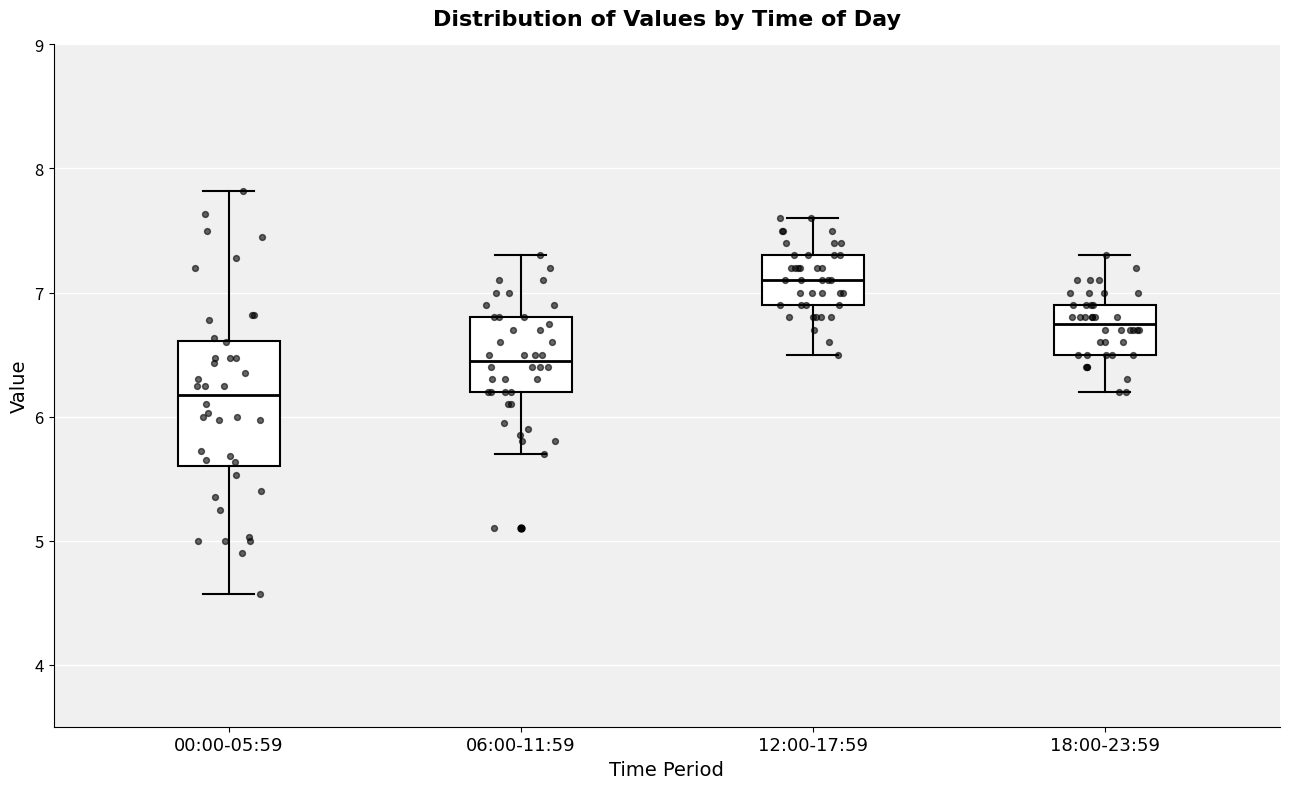

Where does the lower whisker of the box for 06:00-11:59 end on the y-axis? The values are not printed on the chart, so give them approximately, as read against the axis.

5.7